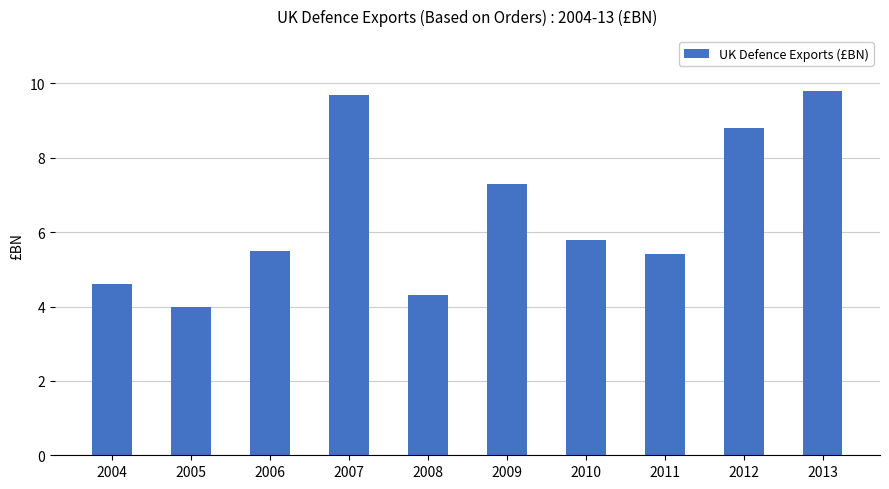

Rank the categories by value from lowest to highest.

2005, 2008, 2004, 2011, 2006, 2010, 2009, 2012, 2007, 2013